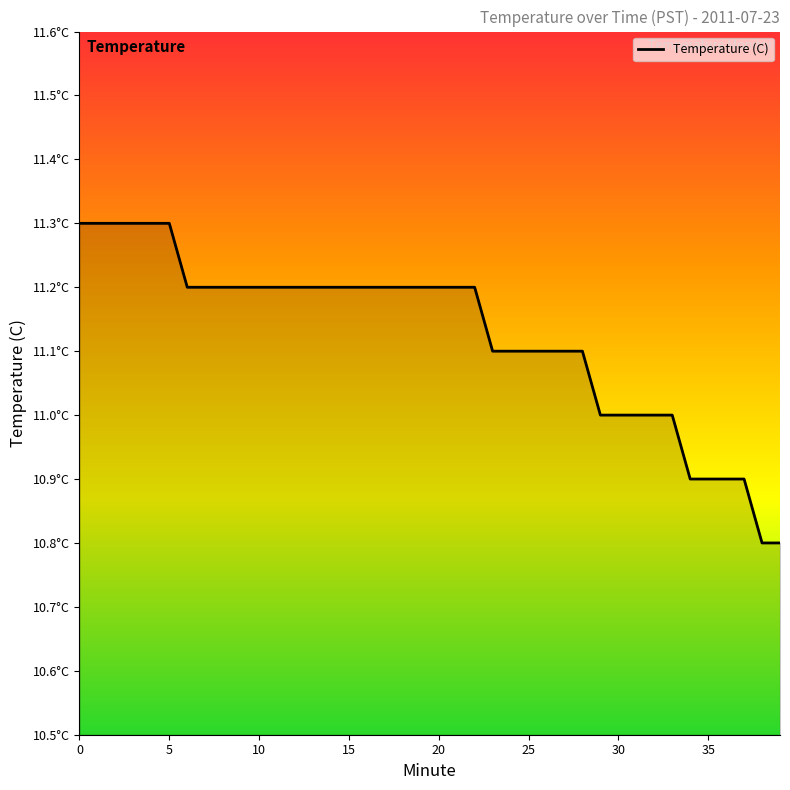

Is this an area chart (filled region under the line)?

Yes